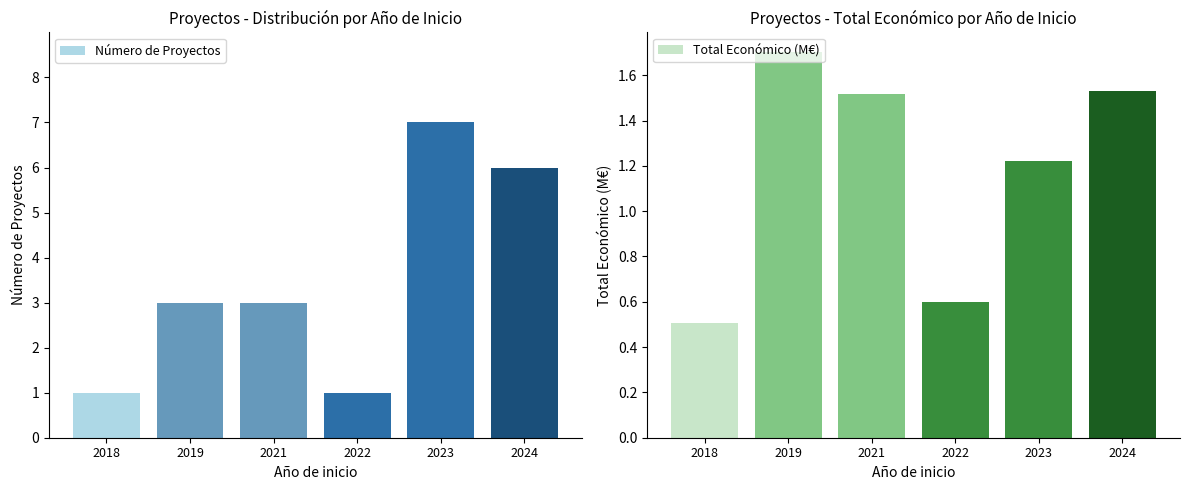

What is the value of the Número de Proyectos bar at the 1st from the left?

1